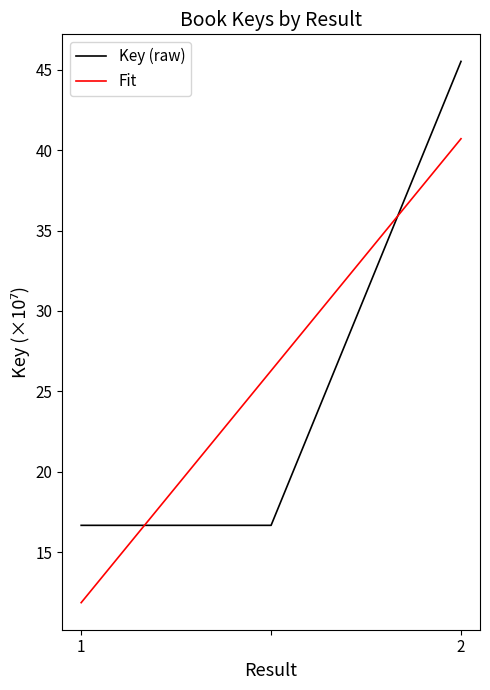

Rank the series by their maximum value, from highest to lowest.

Key (raw), Fit